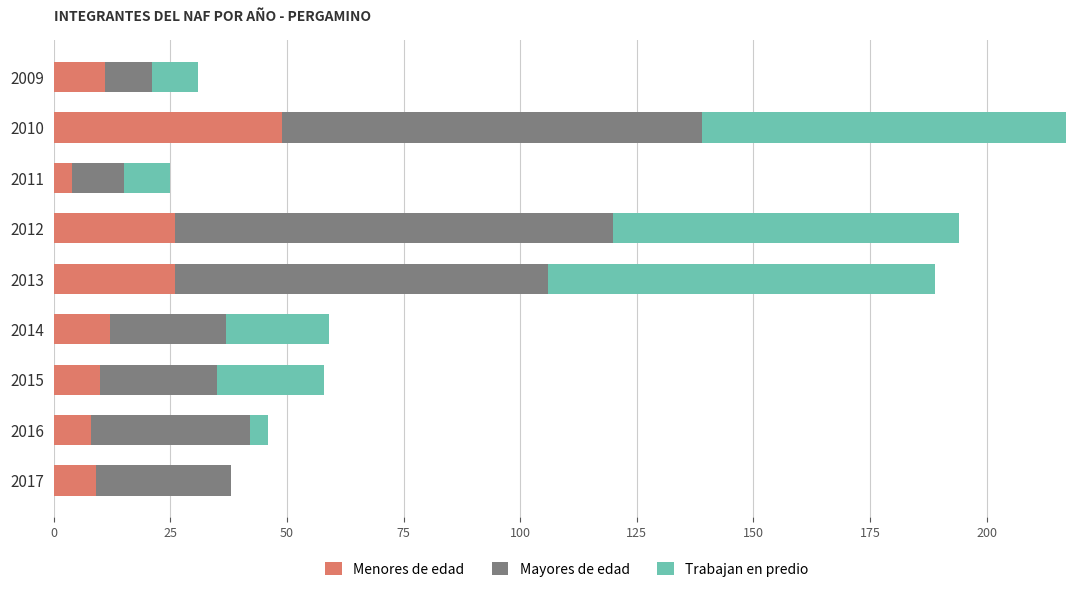

At which category is the sum across all series the highest?

2010